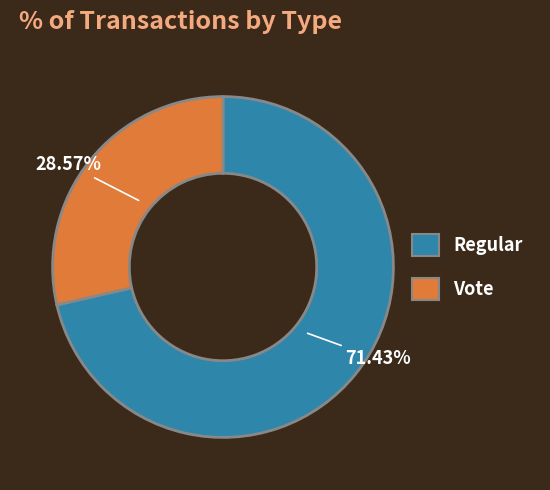

What percentage is the Regular slice, to the nearest percent?

71%